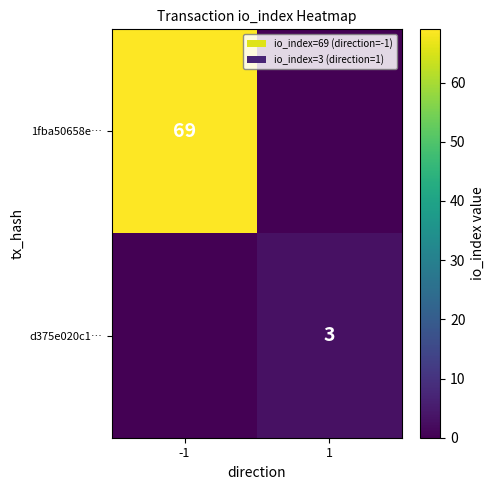

The 1fba50658e… series shows 48 at -1. True or false?

False